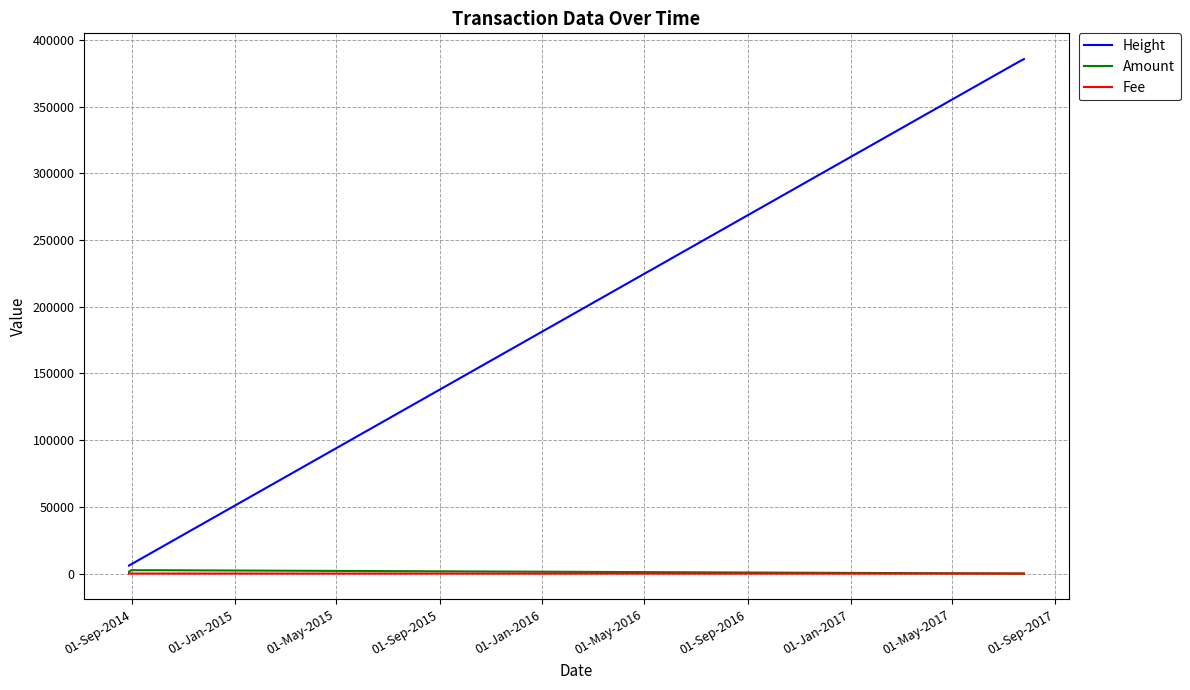

Which series has the largest range (max minus min)?

Height